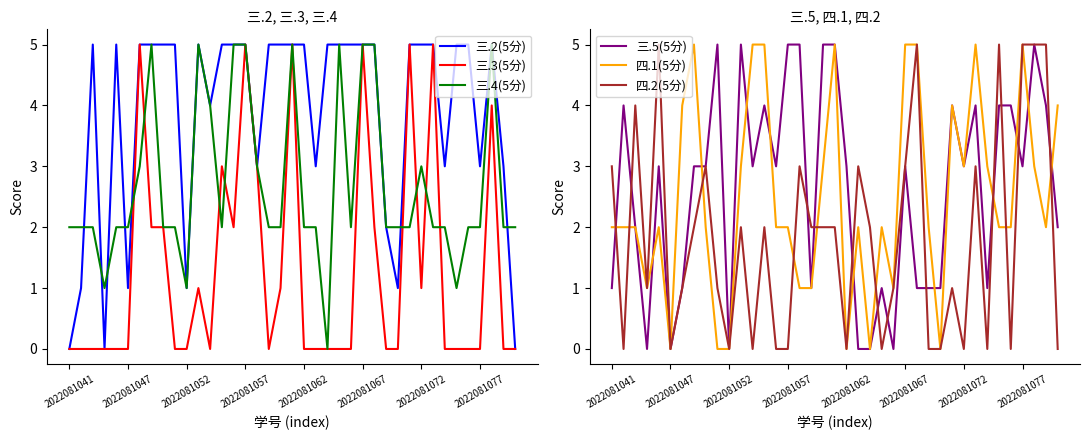

The 三.4(5分) series shows 2 at 2022081067. True or false?

False